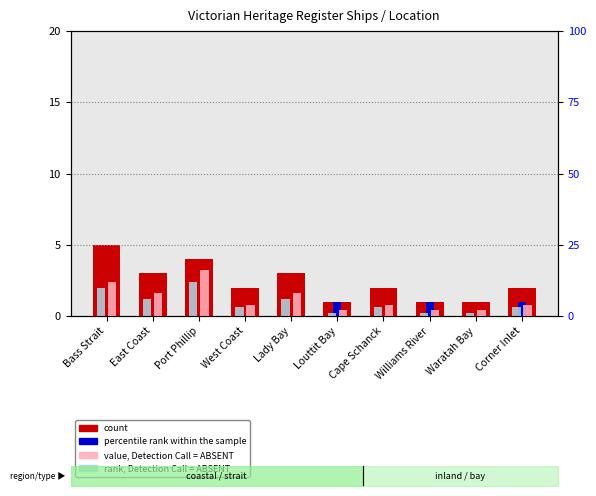

How many rank, Detection Call = ABSENT values are between 1 and 6?

8